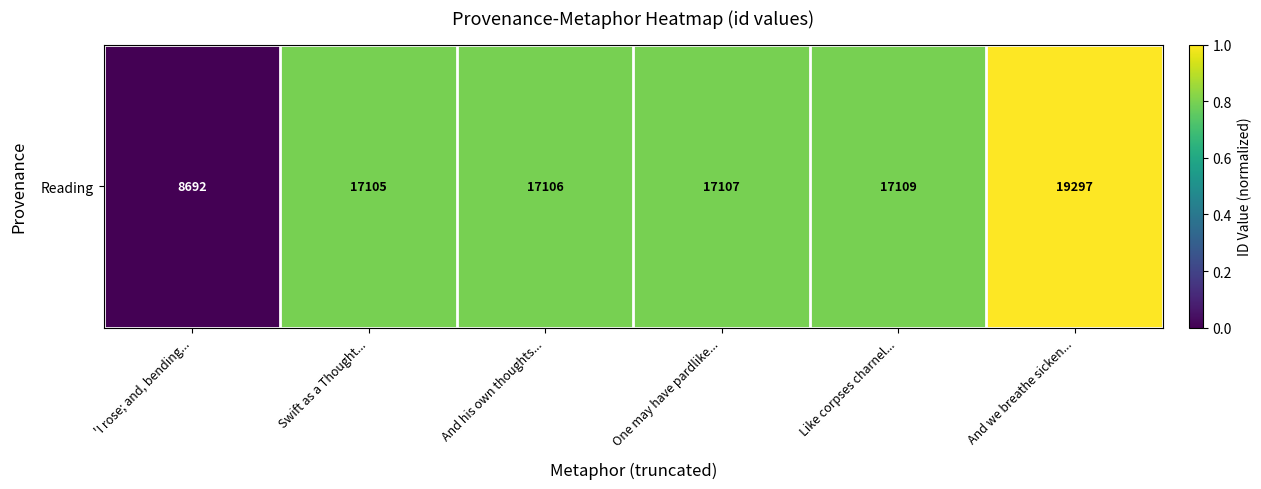

The chart shows a value of 1.8 at And we breathe sicken.... True or false?

False